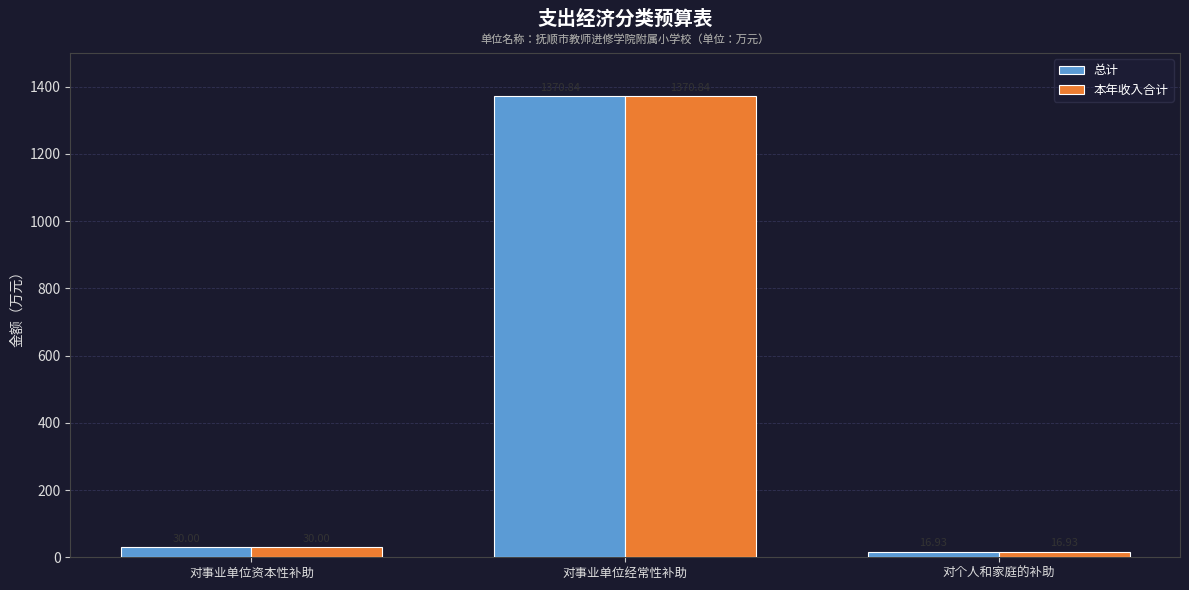

Where is 总计 nearest to the value 693?

对事业单位资本性补助